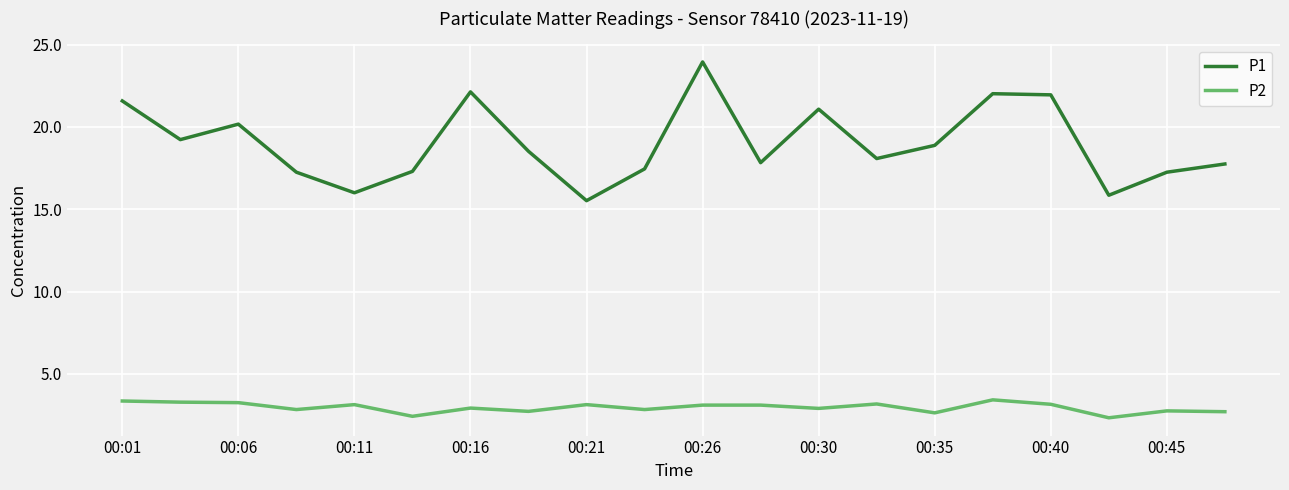

True or false: P2 and P1 intersect in this chart.

False